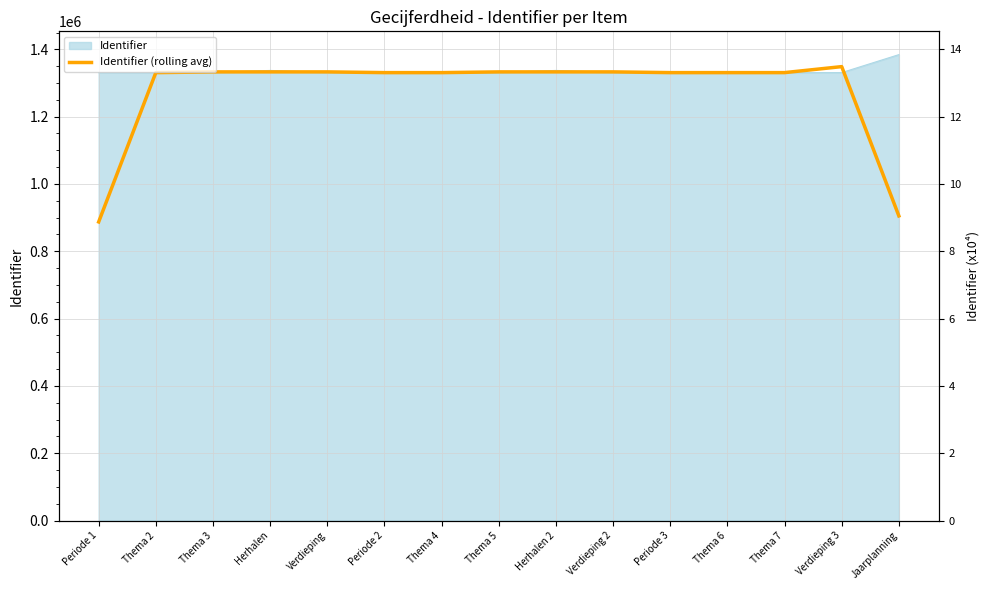

Reading left to right, list all the values displayed in this chart.

887206.0	1330809.7	1332992.7	1333016.3	1333017.0	1330836.0	1330814.3	1332996.0	1333018.7	1333019.0	1330839.7	1330820.0	1330842.0	1348666.7	905059.0